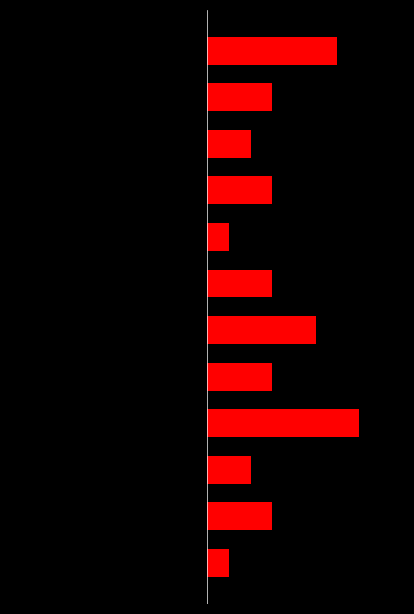

What is the average value of the Right (red) series?

3